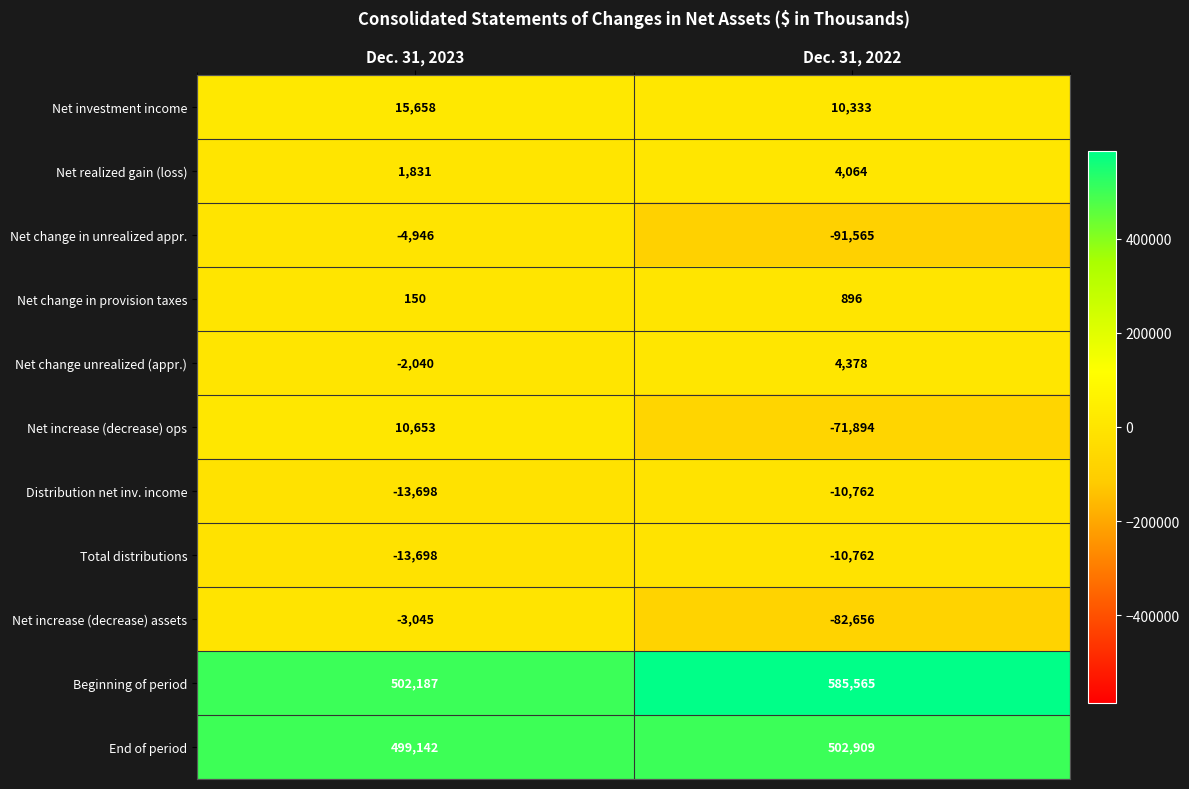

Is it true that End of period equals 502909 at Dec. 31, 2022?

True